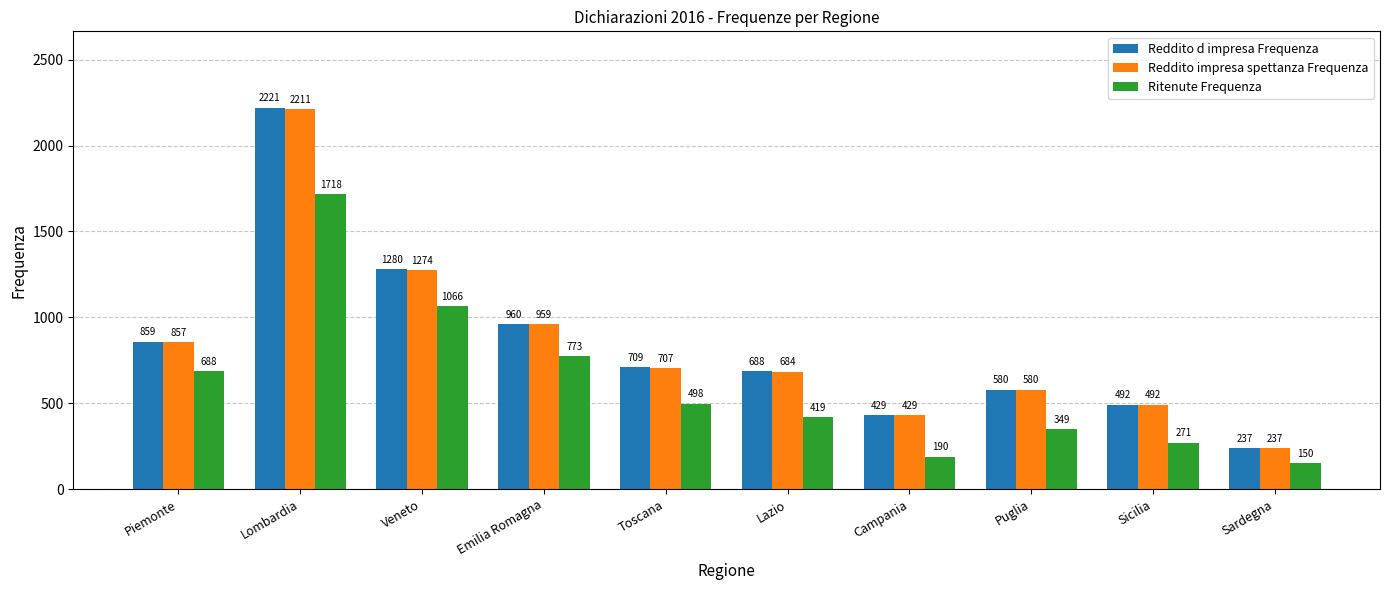

What is the label of the 4th bar from the left?

Emilia Romagna